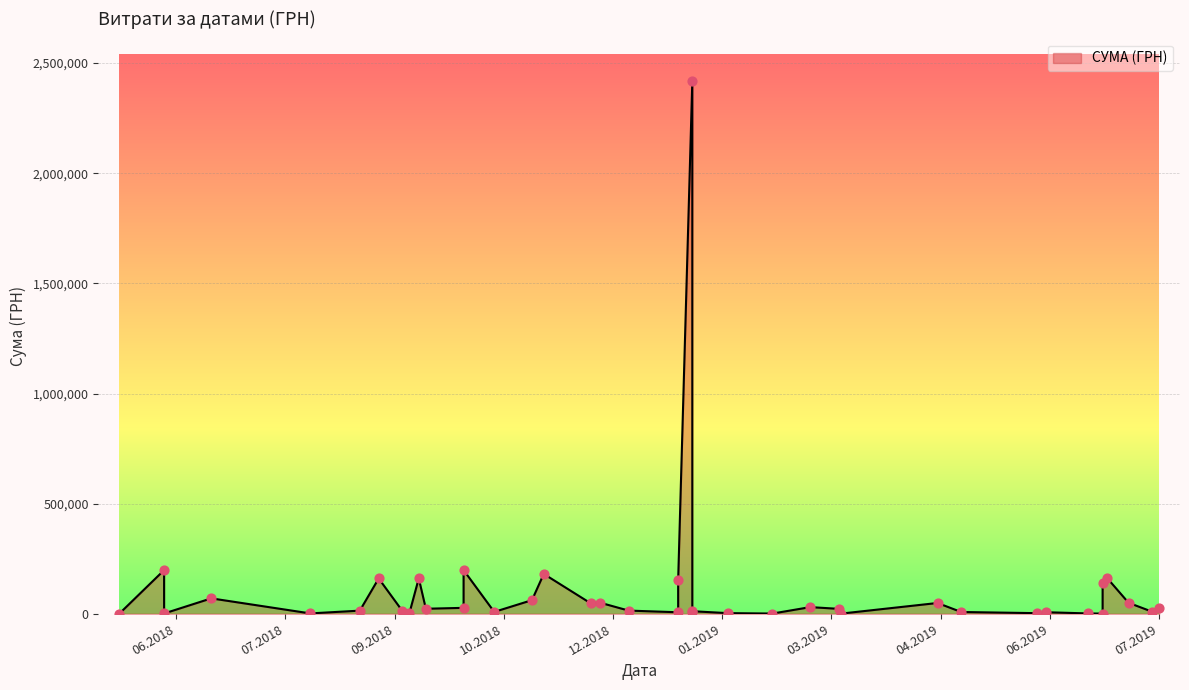

What is the ratio of the value at 27.02.2019 to the value at 08.01.2019?

4.0